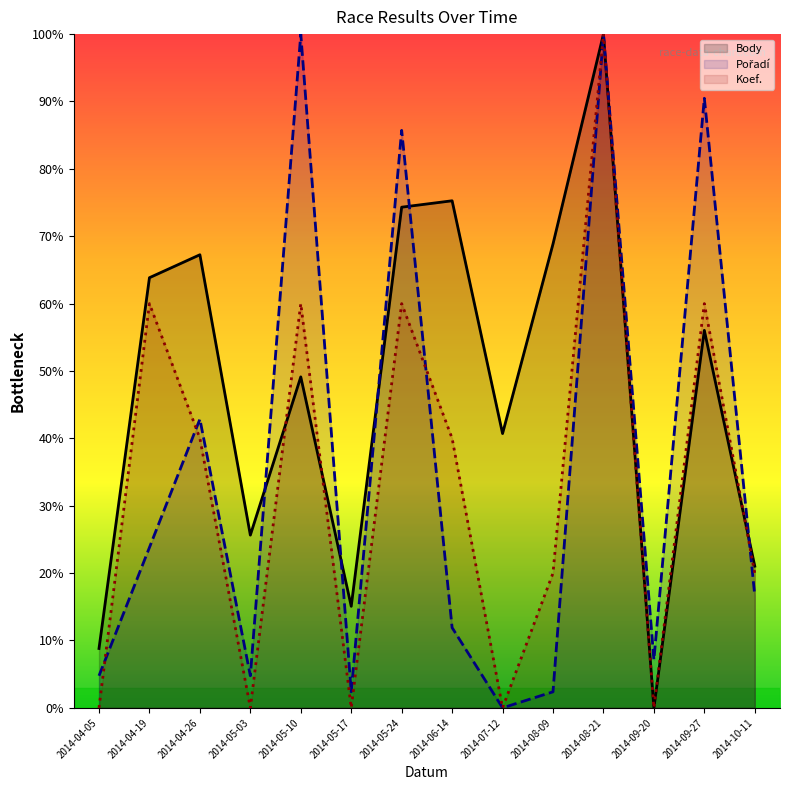

Which category has the lowest value in the Pořadí series?

2014-07-12